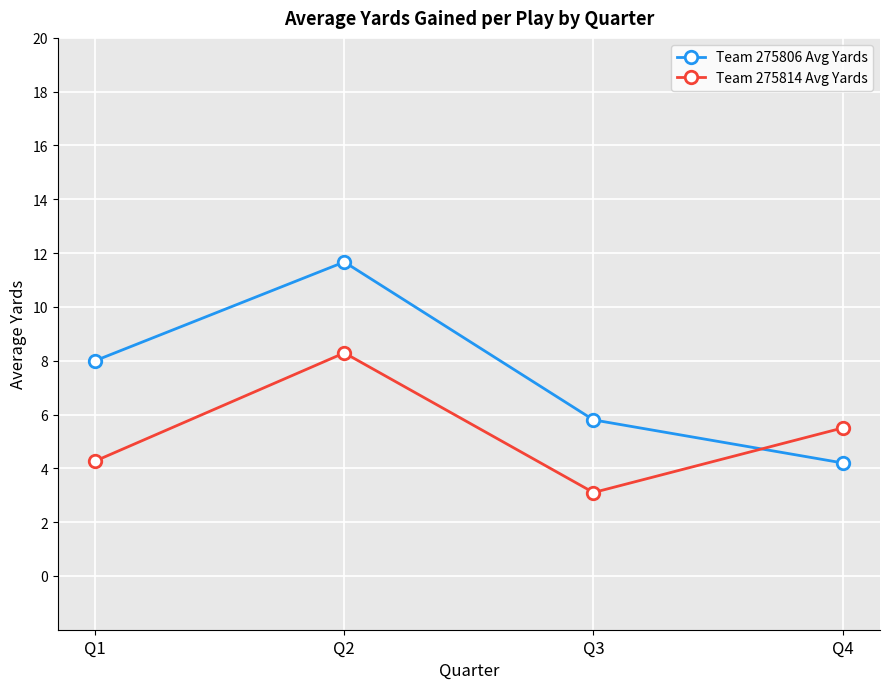

Where is the first local maximum for Team 275806 Avg Yards?

Q2